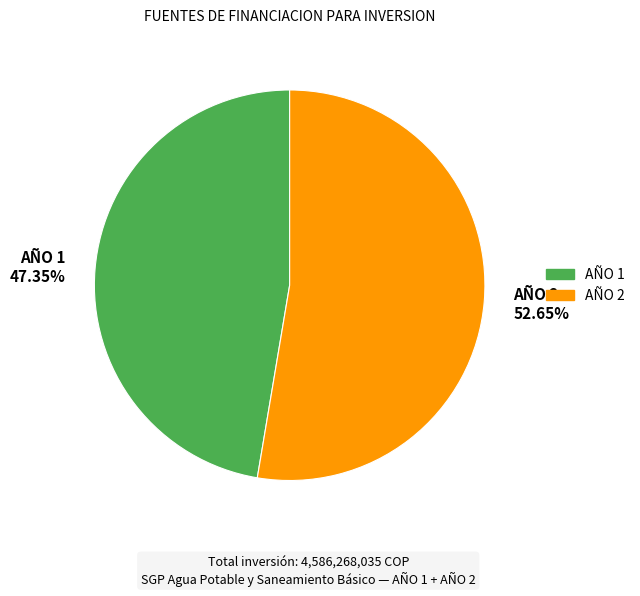

To the nearest percent, what is the average slice percentage?

50%